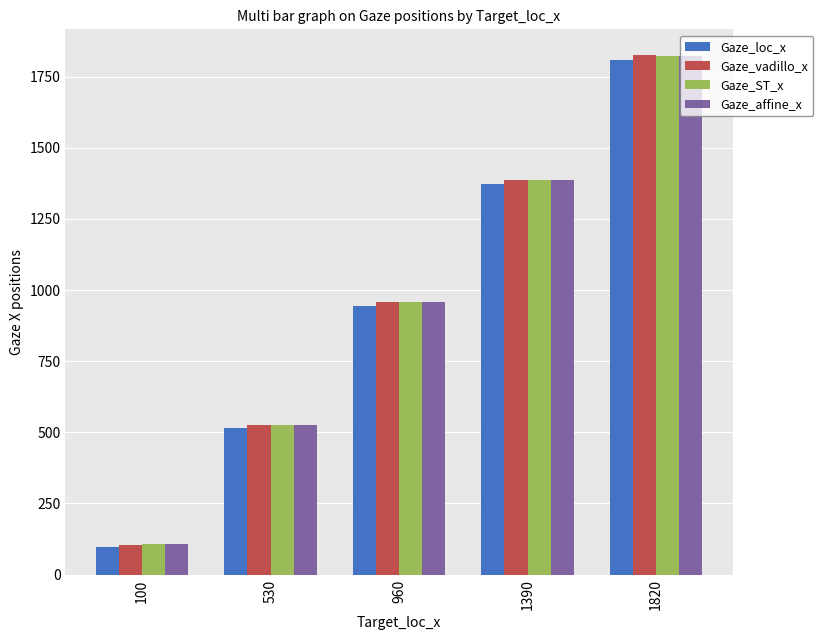

What is the difference between the maximum and minimum values in the Gaze_affine_x series?

1715.1